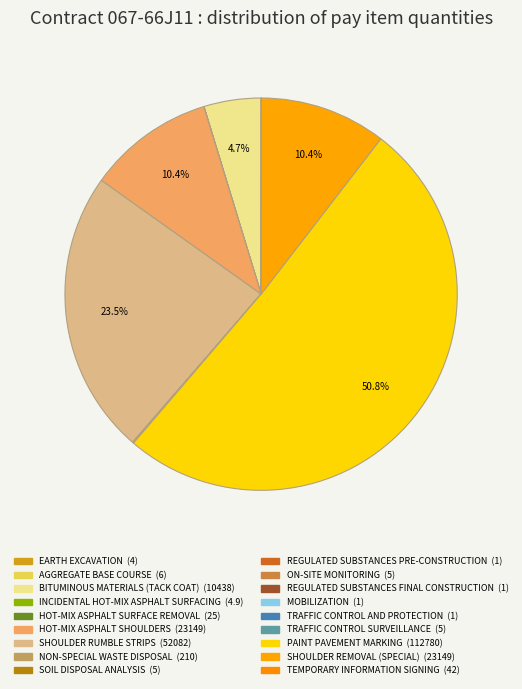

Which slice is the largest?

PAINT PAVEMENT MARKING